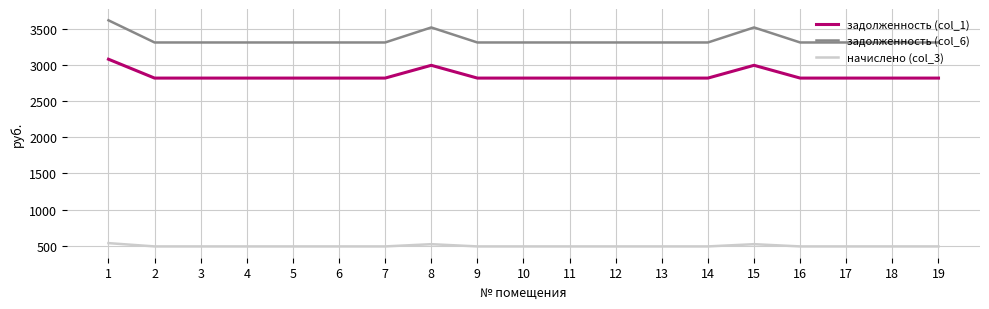

Which series has the widest spread of values?

задолженность (col_6)